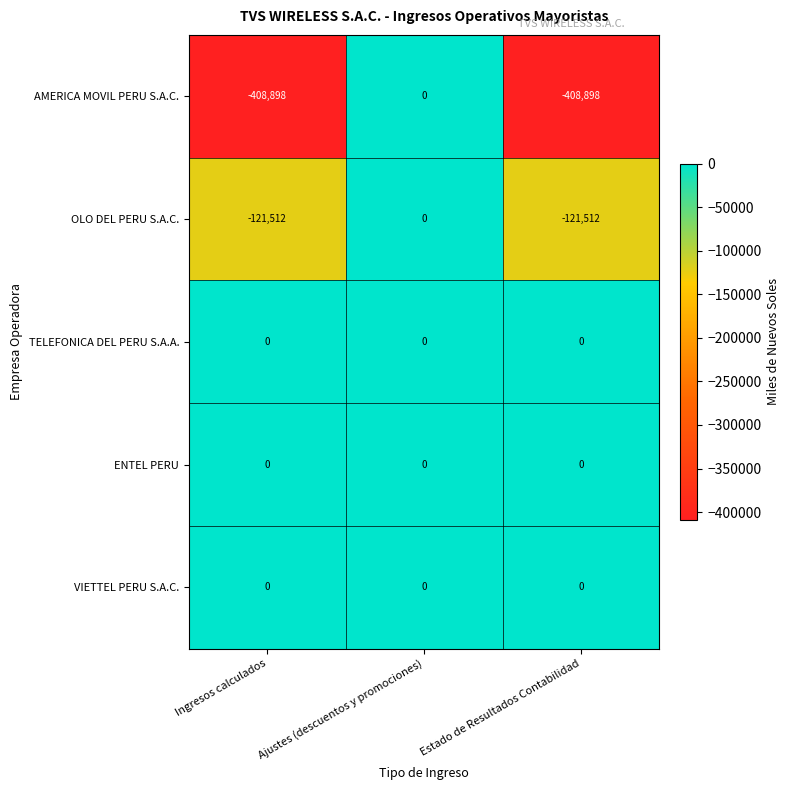

Reading left to right, list all the values displayed in this chart.

AMERICA MOVIL PERU S.A.C.: Ingresos calculados=-408898	Ajustes (descuentos y promociones)=0	Estado de Resultados Contabilidad=-408898
OLO DEL PERU S.A.C.: Ingresos calculados=-121512	Ajustes (descuentos y promociones)=0	Estado de Resultados Contabilidad=-121512
TELEFONICA DEL PERU S.A.A.: Ingresos calculados=0	Ajustes (descuentos y promociones)=0	Estado de Resultados Contabilidad=0
ENTEL PERU: Ingresos calculados=0	Ajustes (descuentos y promociones)=0	Estado de Resultados Contabilidad=0
VIETTEL PERU S.A.C.: Ingresos calculados=0	Ajustes (descuentos y promociones)=0	Estado de Resultados Contabilidad=0